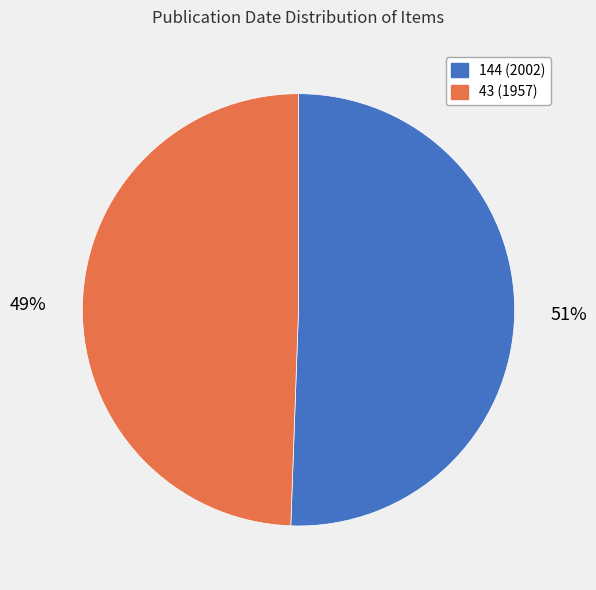

To the nearest percent, what is the average slice percentage?

50%